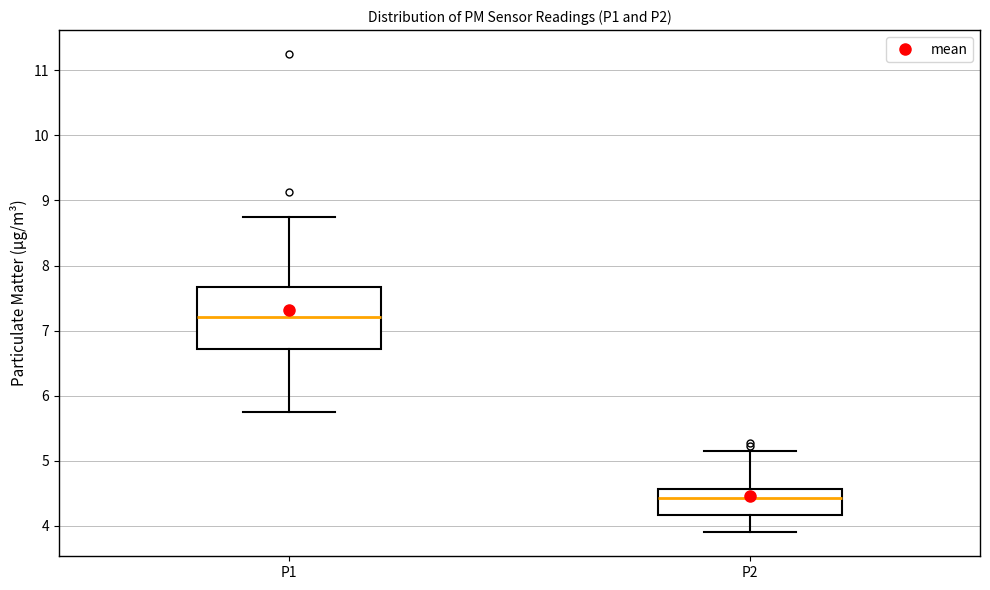

Which box is the tallest, from its lower edge to its upper edge?

P1